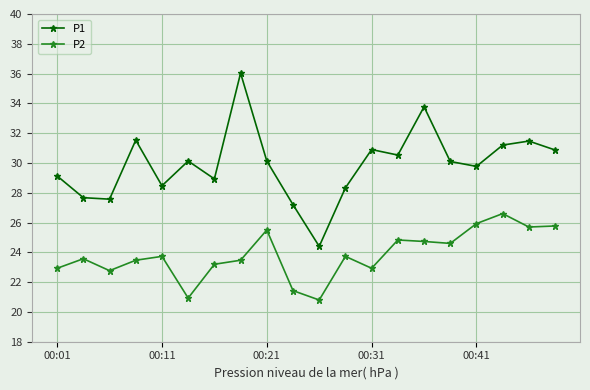

What is the difference between the second highest and minimum values in the P2 series?

5.1